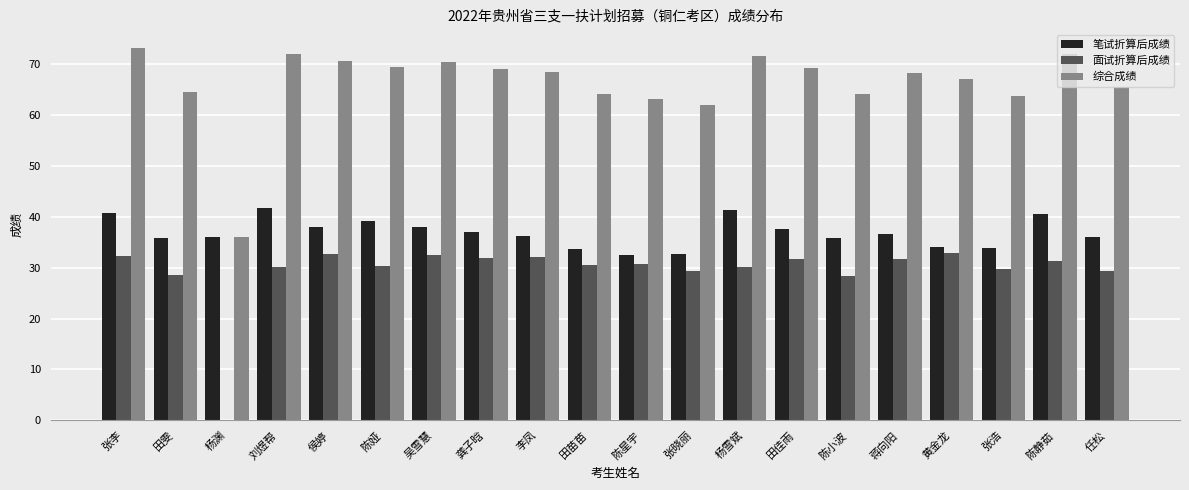

True or false: 笔试折算后成绩 has a value of 35.8 at 陈小波.

True